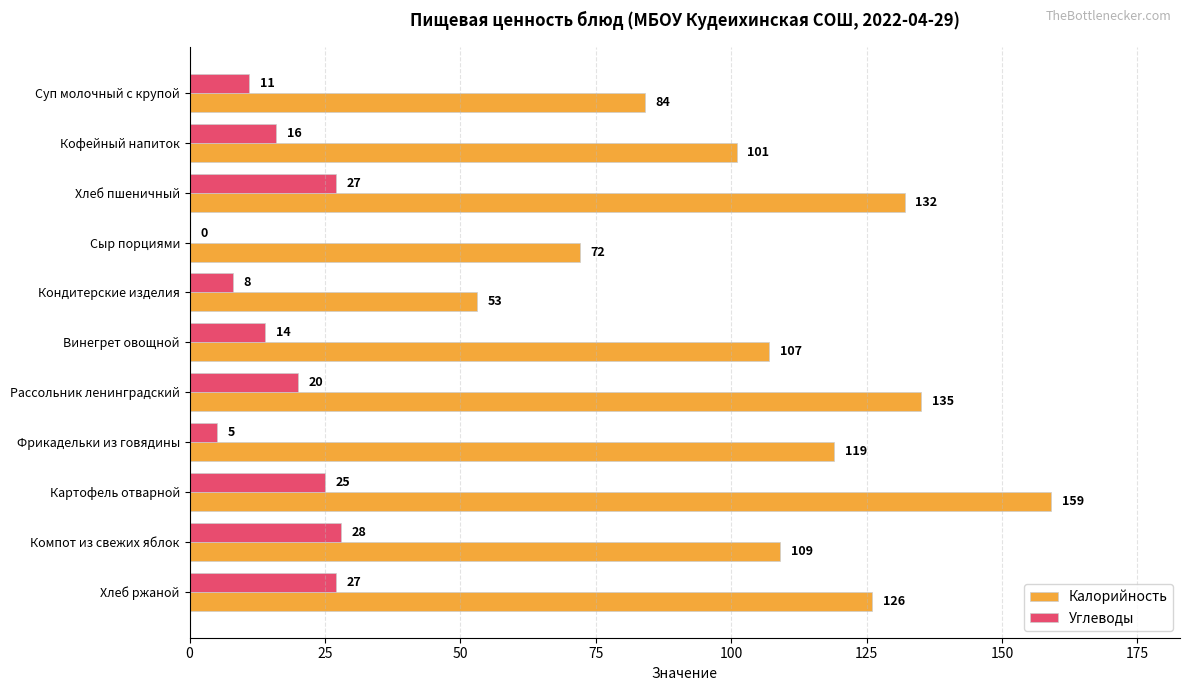

What is the sum of all Углеводы values?

181